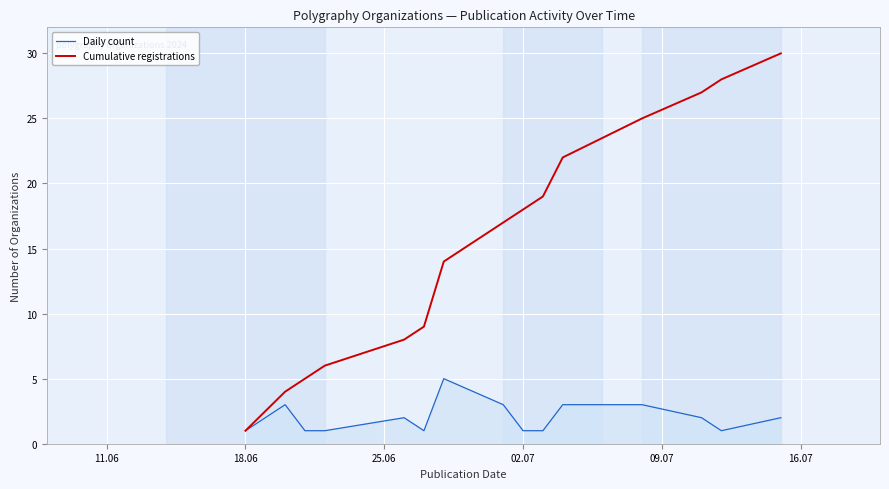

Rank the series by their average value, from lowest to highest.

Daily count, Cumulative registrations